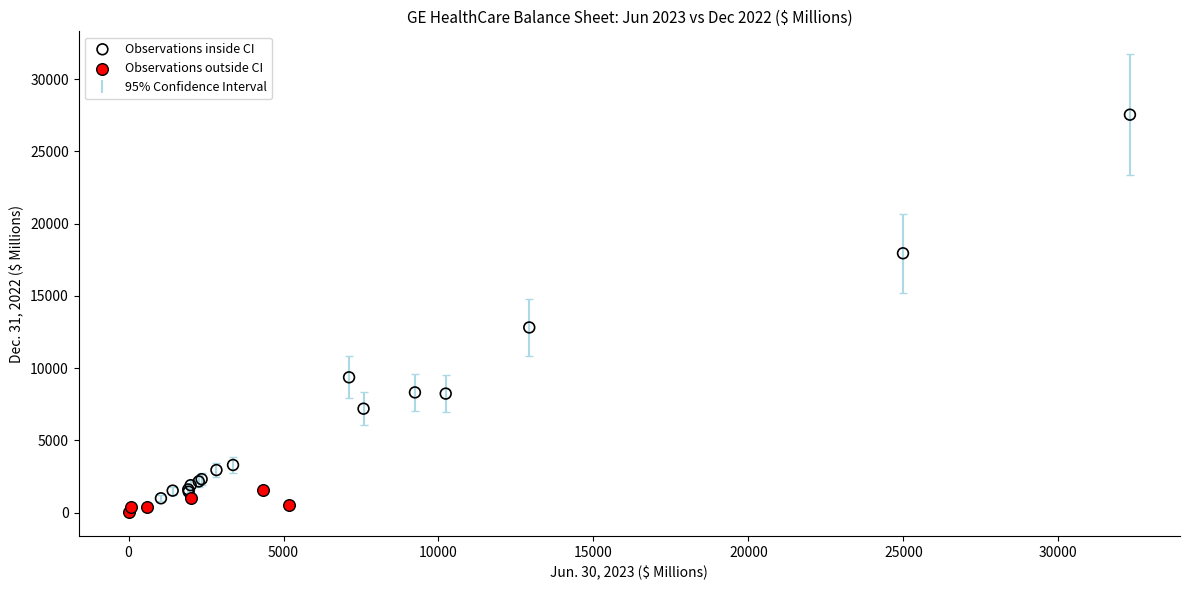

Which series has the largest Y range (max minus min)?

Observations inside CI